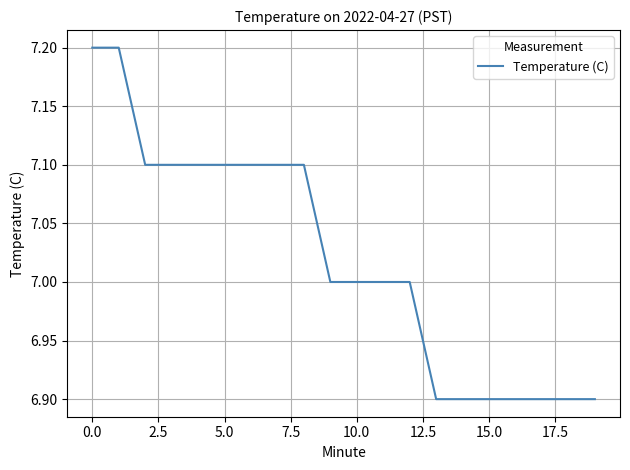

What is the difference between the maximum and minimum values?

0.3